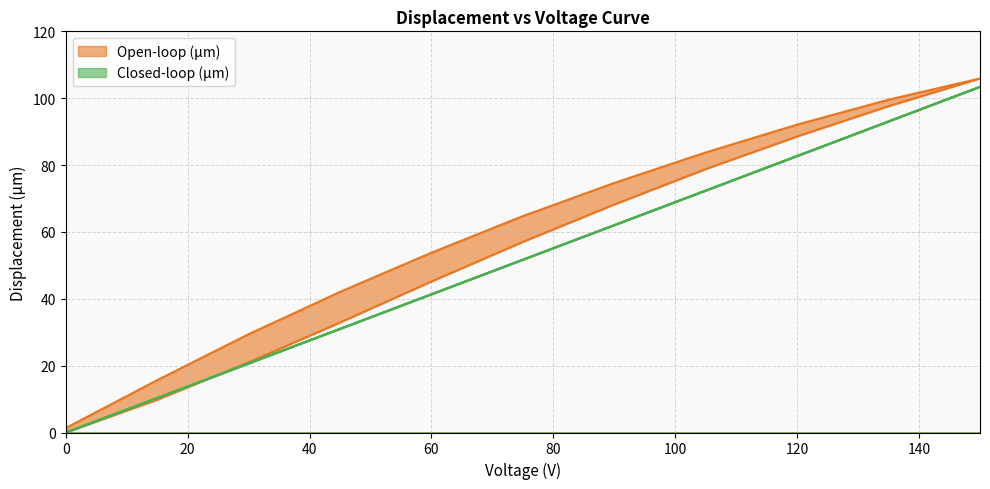

Which series has the widest spread of values?

Open-loop (µm)